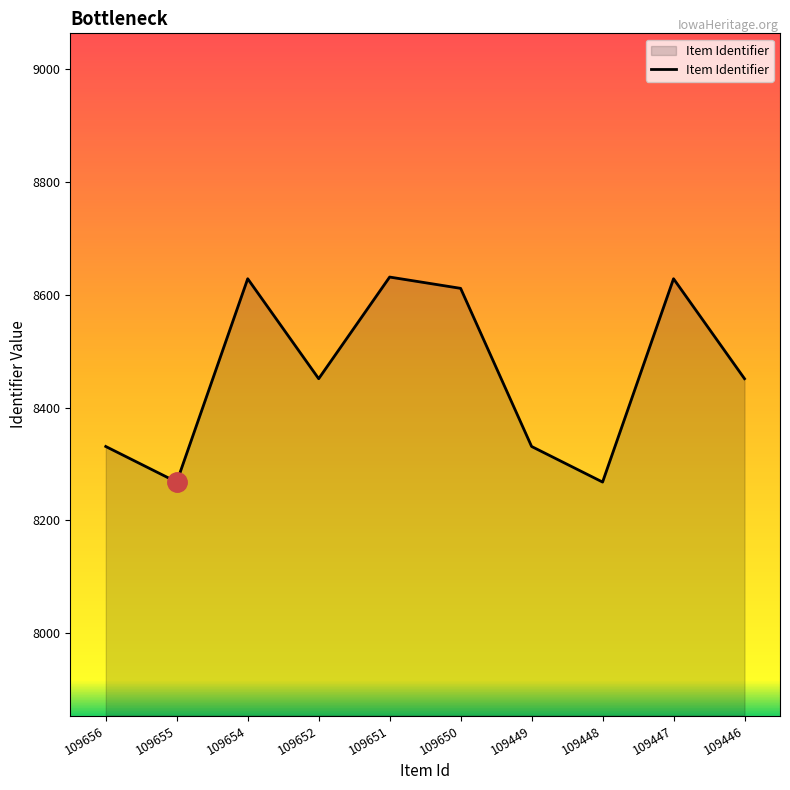

What is the maximum value shown in the chart?

8631